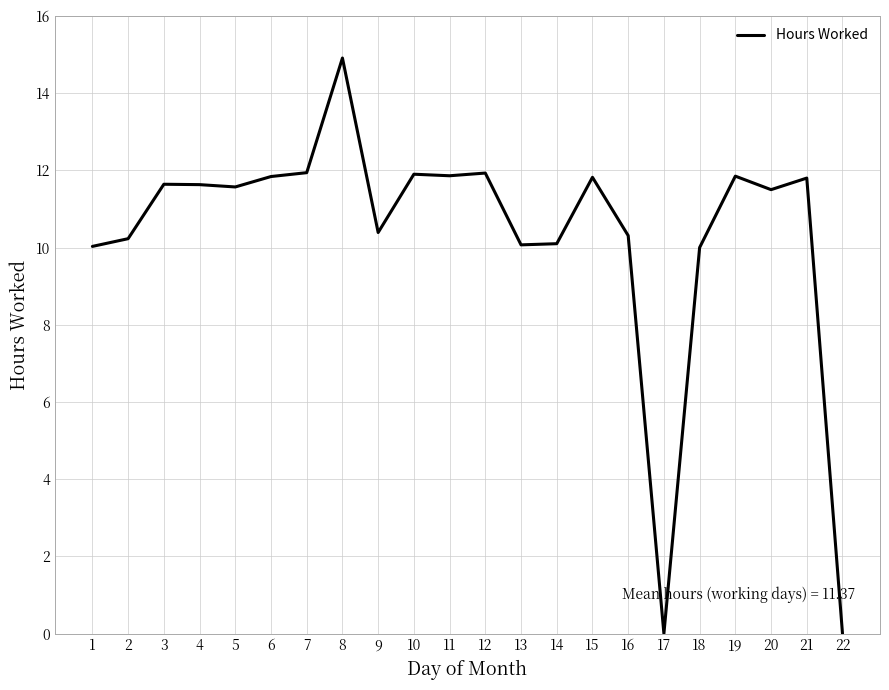

Does the chart have visible grid lines?

Yes